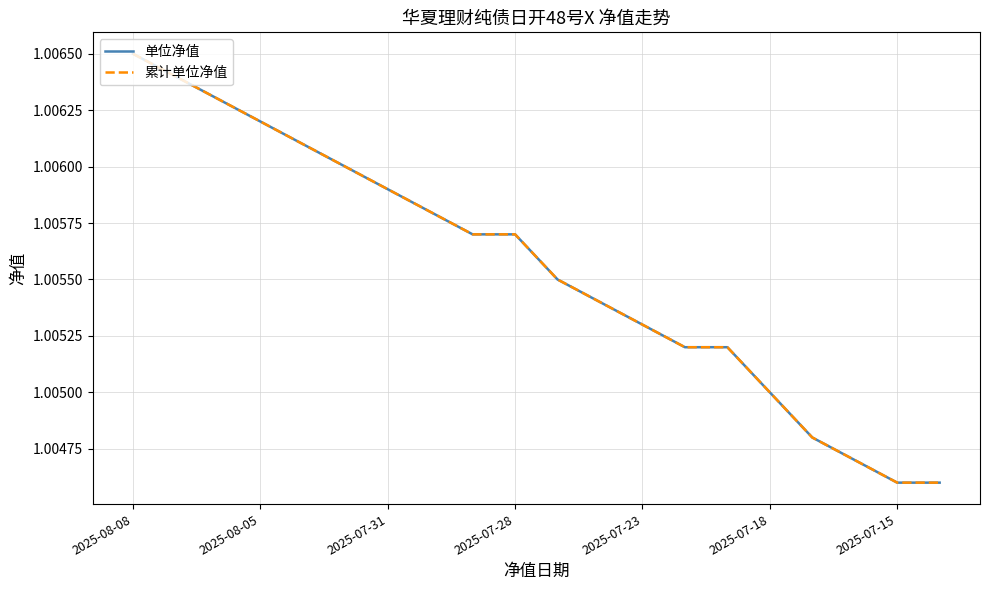

Does the chart display data point markers on the line(s)?

No